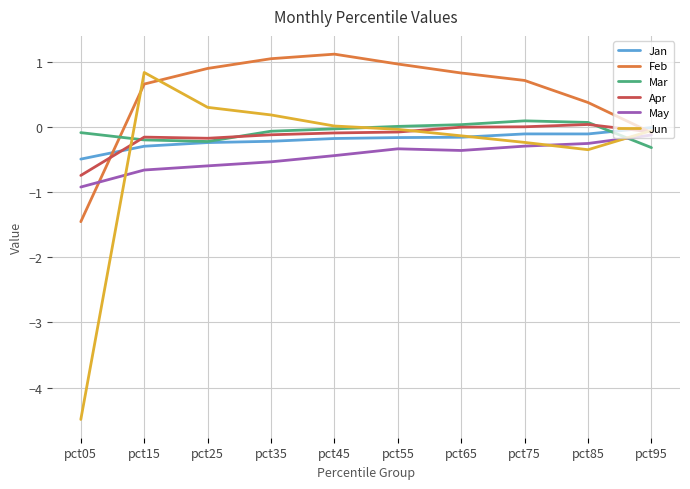

Which series ends up on top after the final intersection of Mar and Feb?

Feb